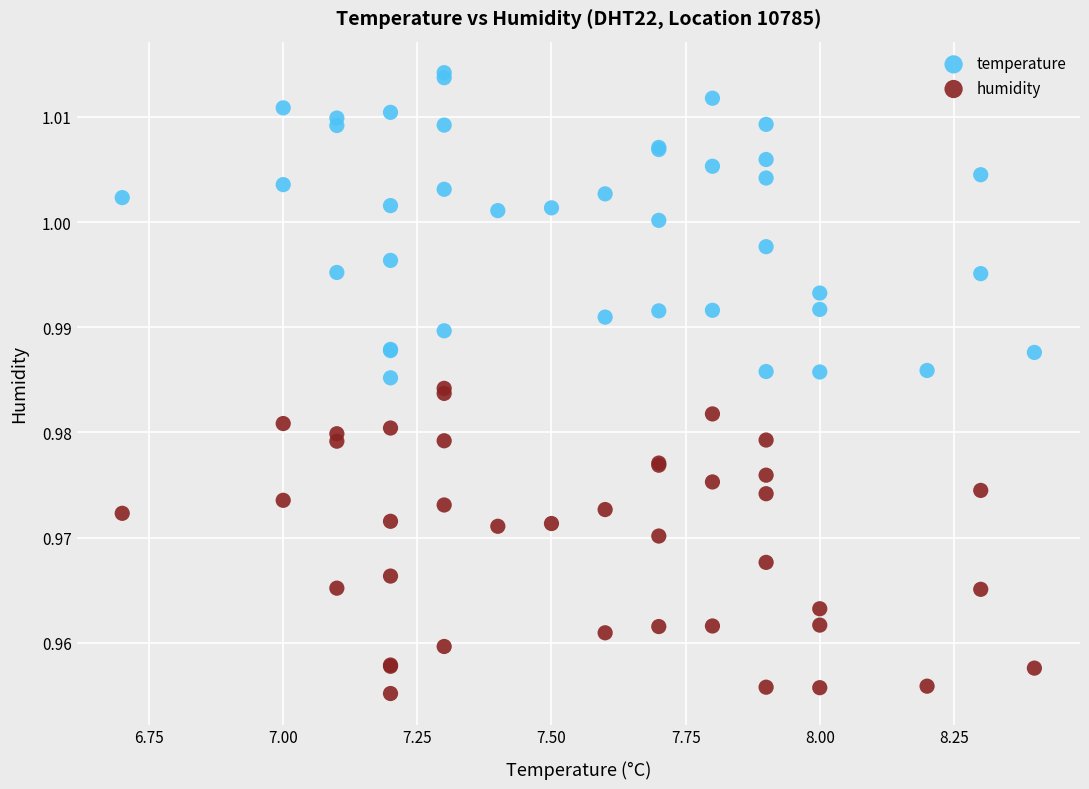

Which series reaches the maximum Y coordinate?

temperature